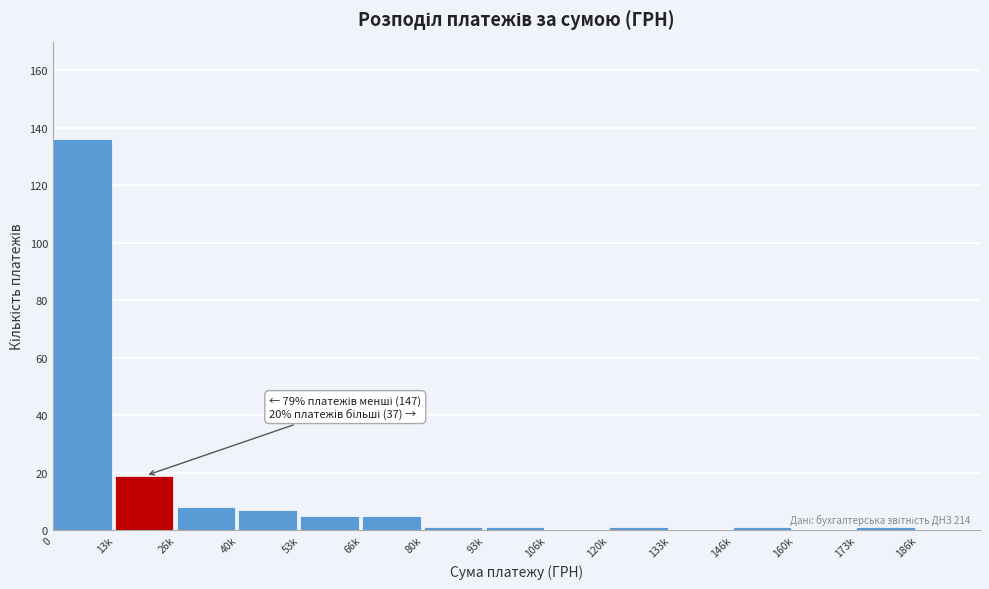

Reading left to right, list all the values displayed in this chart.

0=136	13k=19	26k=8	40k=7	53k=5	66k=5	80k=1	93k=1	106k=0	120k=1	133k=0	146k=1	160k=0	173k=1	186k=0